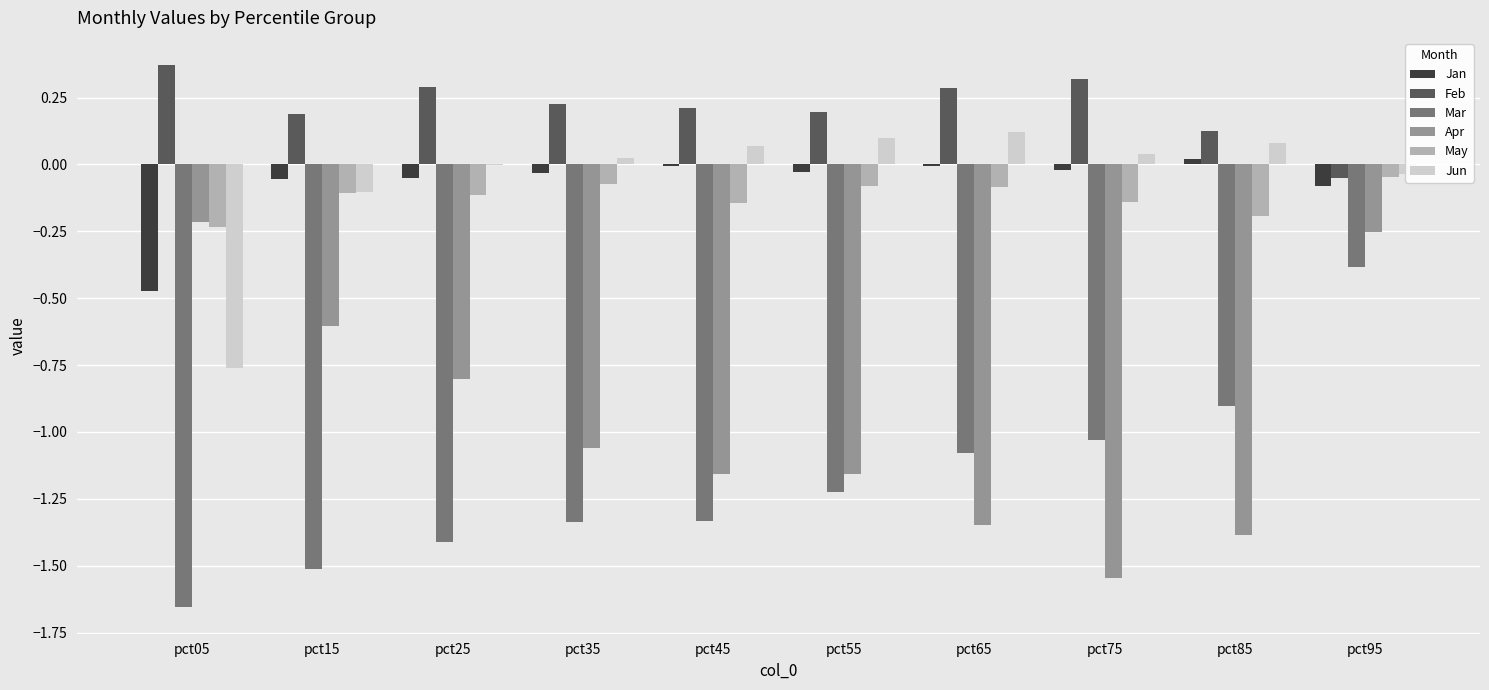

Which label corresponds to the largest value in the chart?

pct05